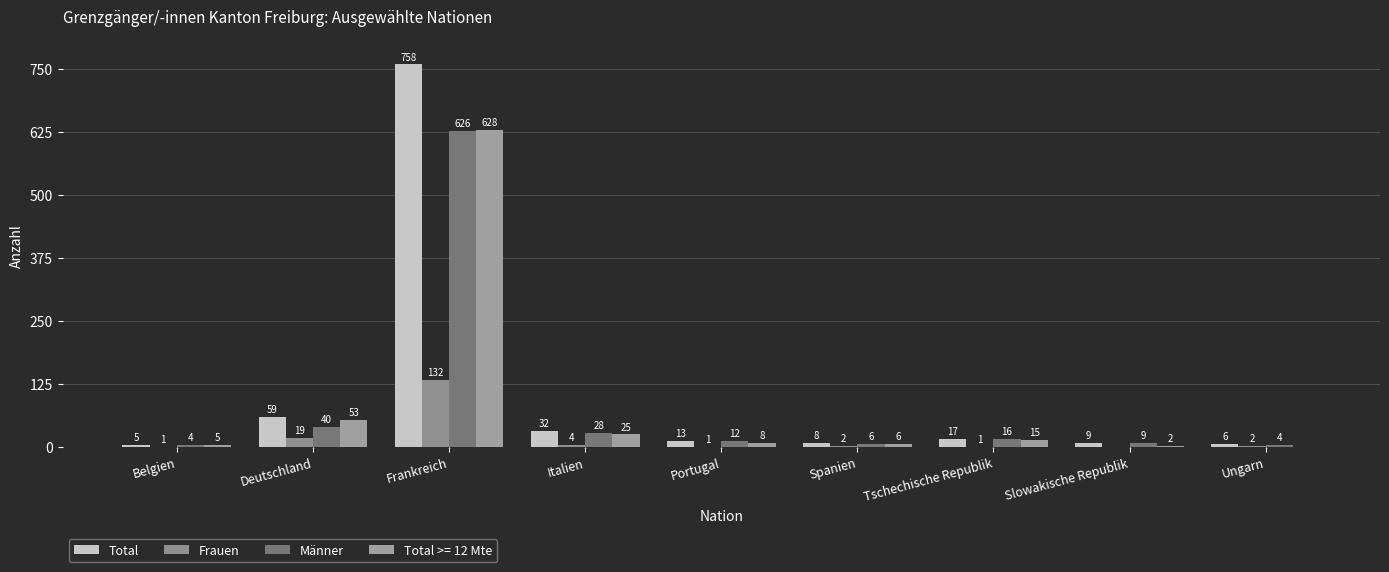

Where is Männer nearest to the value 315?

Deutschland